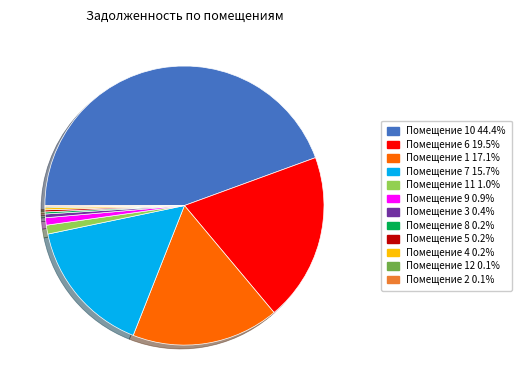

Combined, do Помещение 3 0.4% and Помещение 1 17.1% account for over 50%?

No